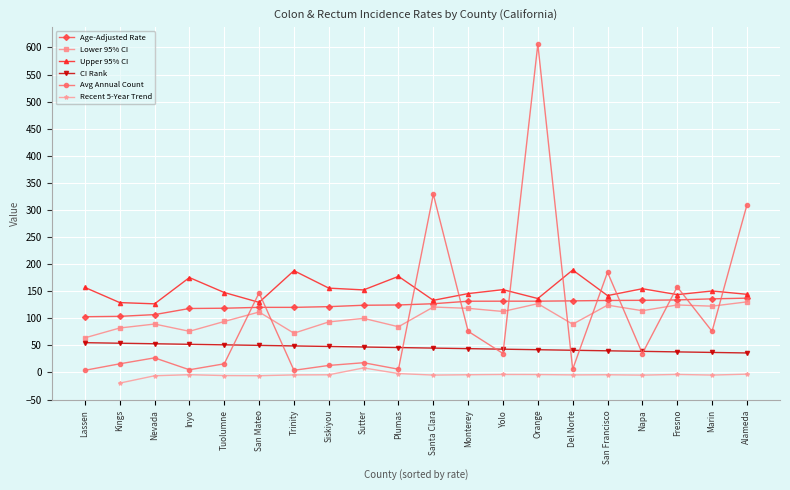

What is the highest value of the Lower 95% CI series?

130.3